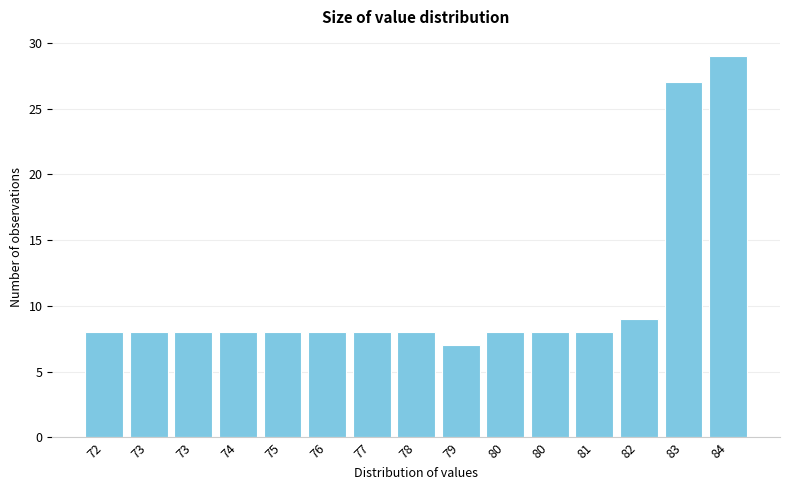

How many categories are shown in the chart?

15